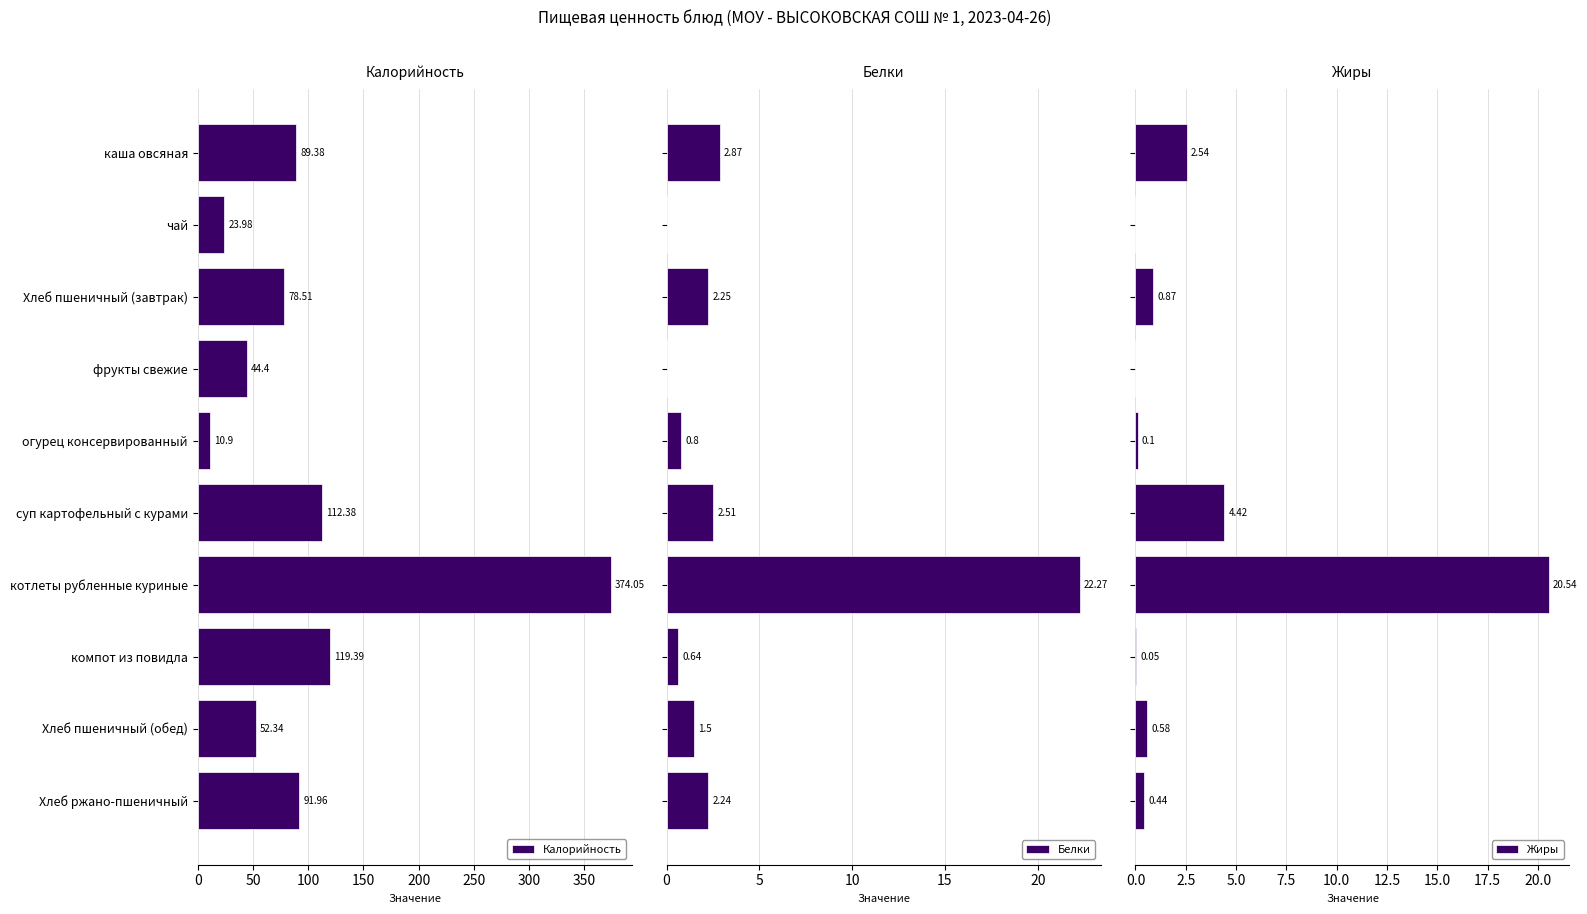

What is the sum of all Калорийность values?

997.3